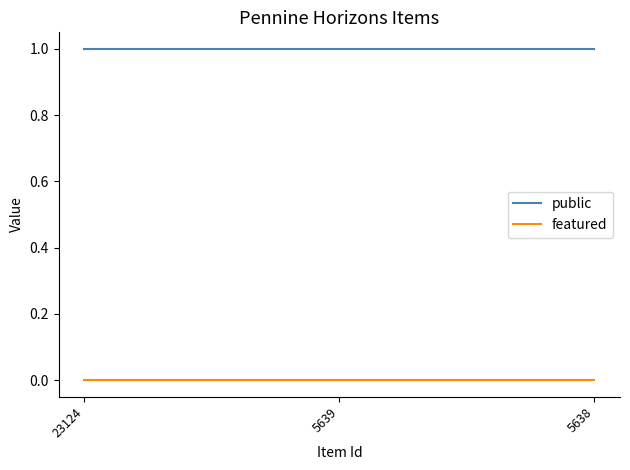

Rank the series at 23124 from lowest to highest value.

featured, public